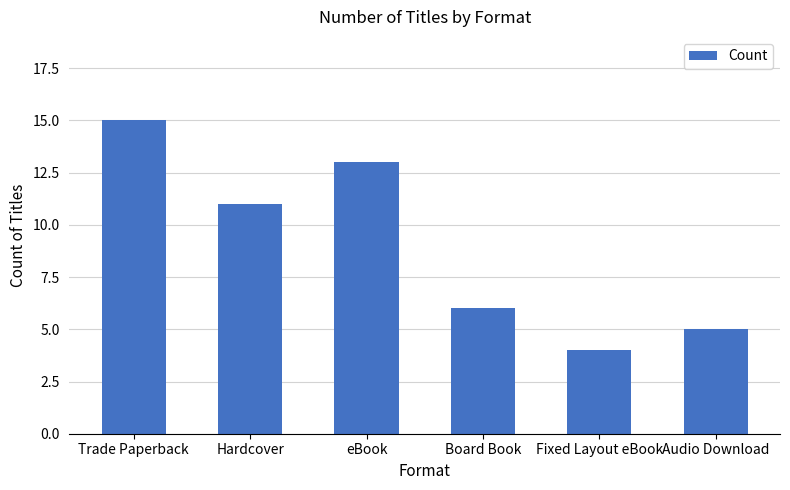

Rank the categories by value from lowest to highest.

Fixed Layout eBook, Audio Download, Board Book, Hardcover, eBook, Trade Paperback